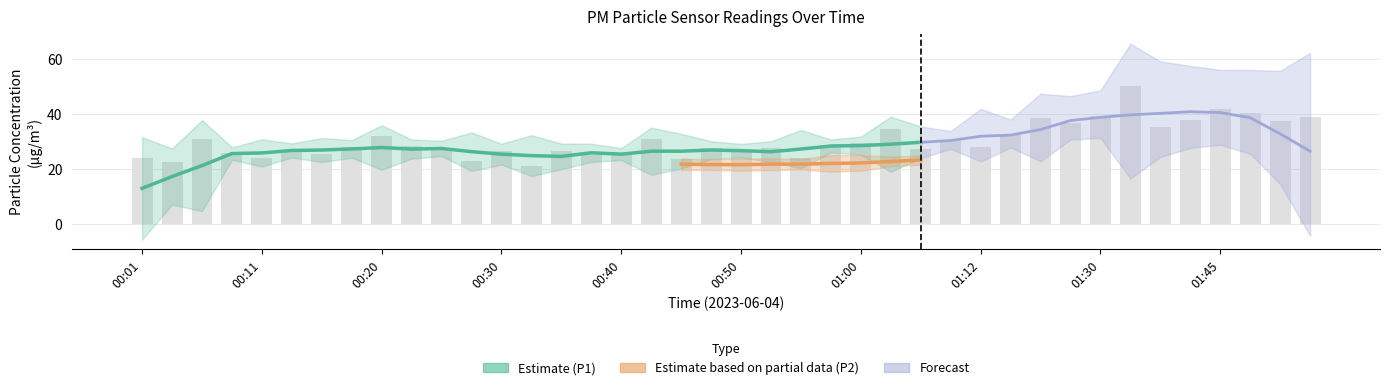

What is the sum of the values at 01:33 and 01:45?

92.2